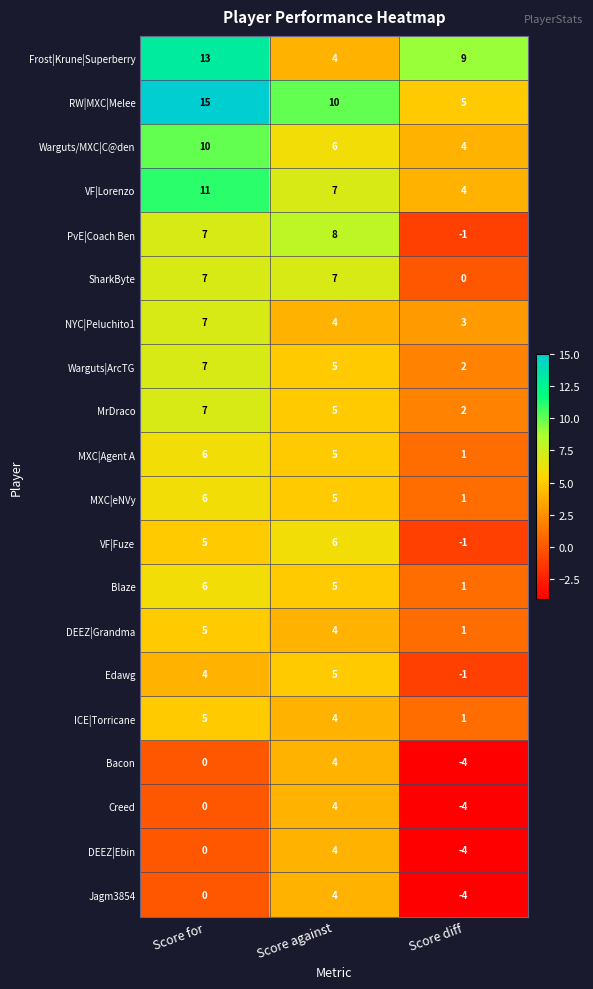

How many distinct data groups are displayed?

20